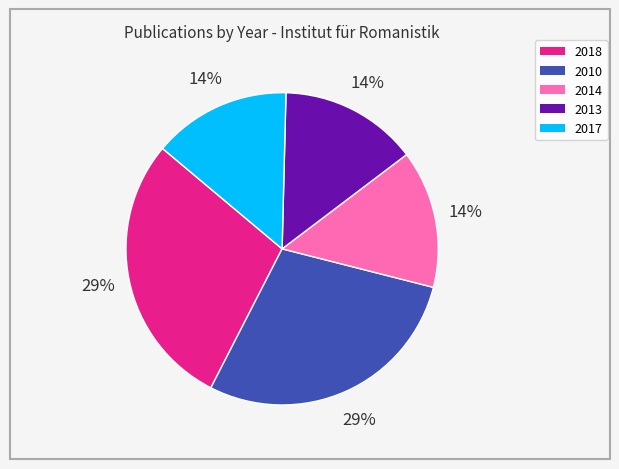

To the nearest percent, what portion does 2018 represent?

29%